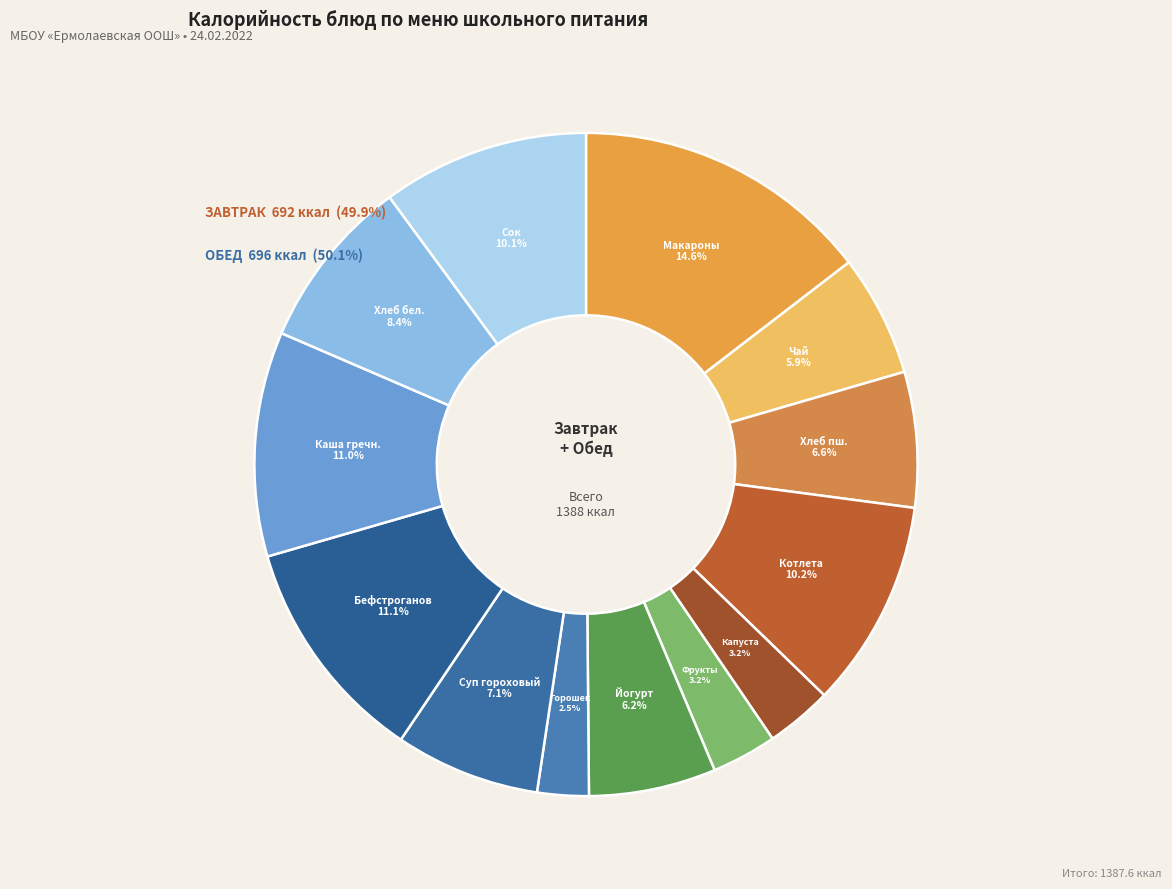

To the nearest percent, what is the average slice percentage?

8%